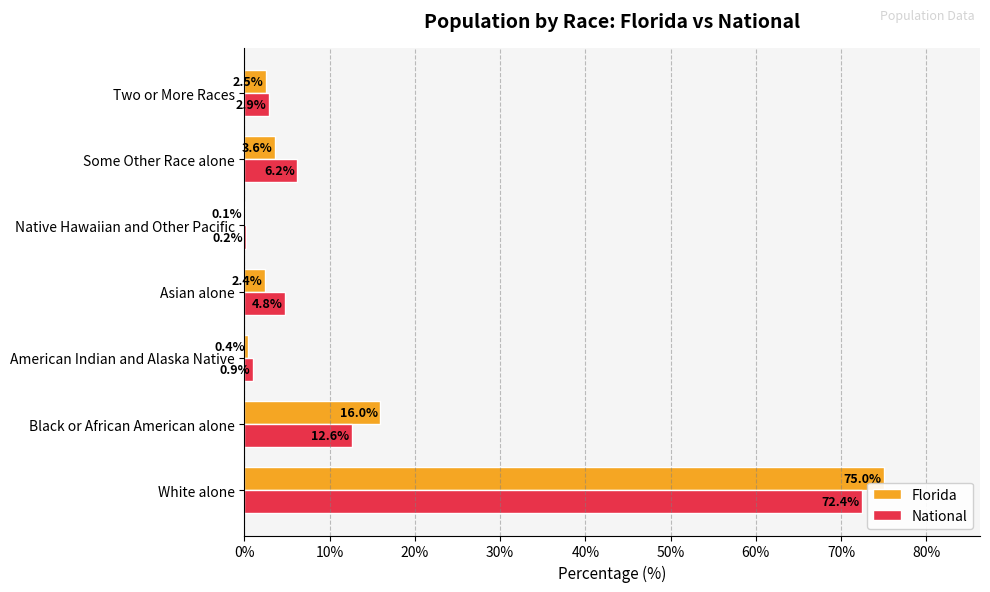

True or false: Florida has a value of 0.1 at Native Hawaiian and Other Pacific.

True